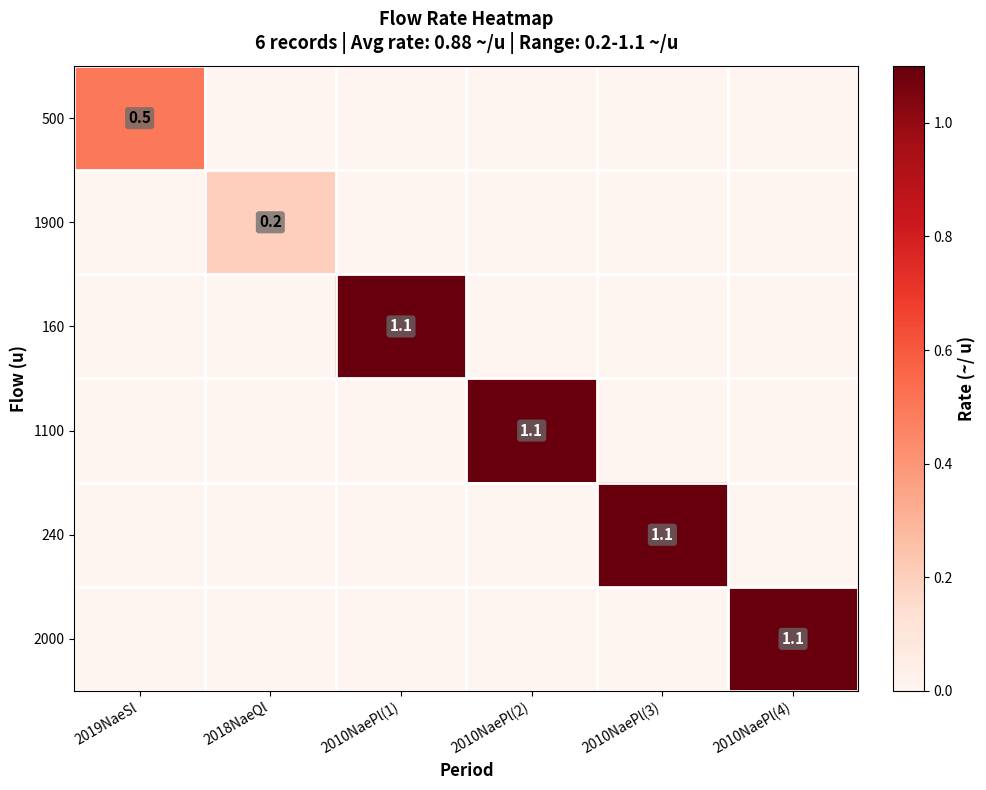

The 1100 series shows 1.1 at 2010NaePl(2). True or false?

True